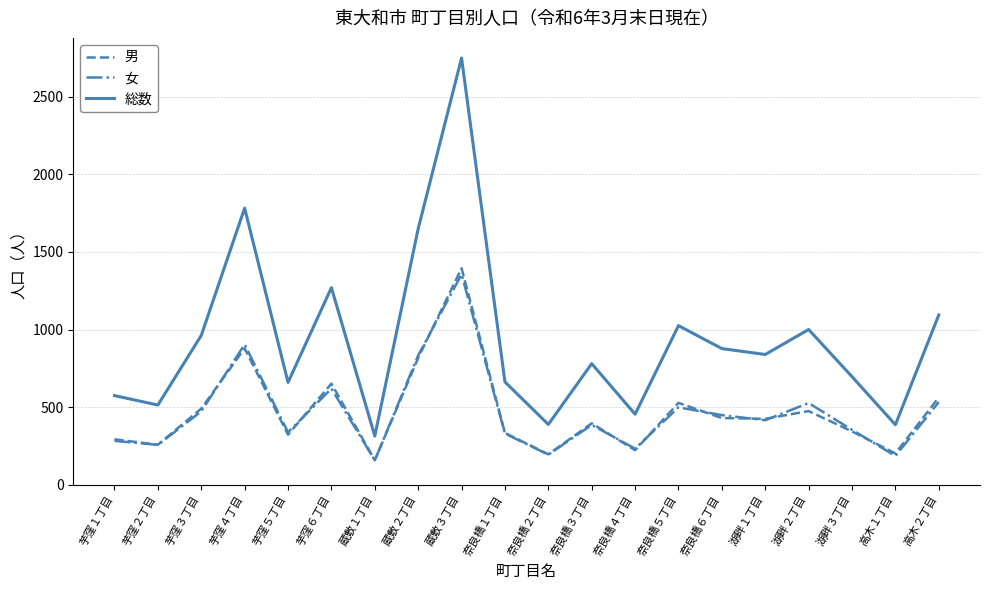

At which category does the chart reach its peak across all series?

蔵敷３丁目